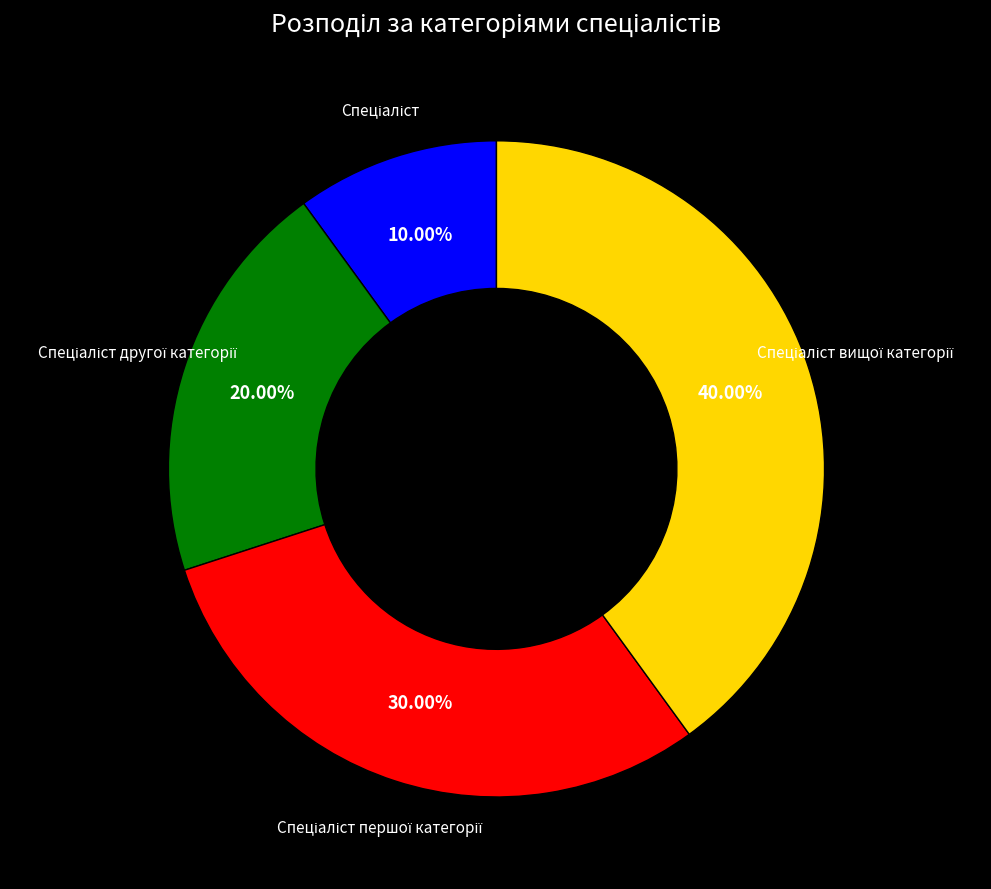

Is there a majority slice in this chart?

No